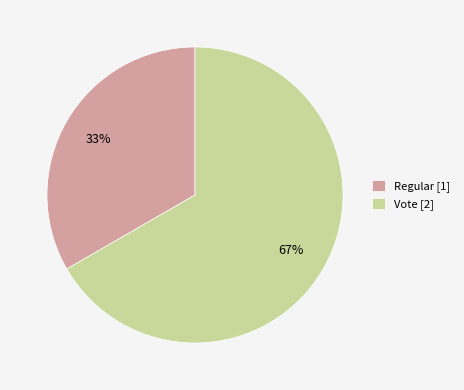

Is there a majority slice in this chart?

Yes